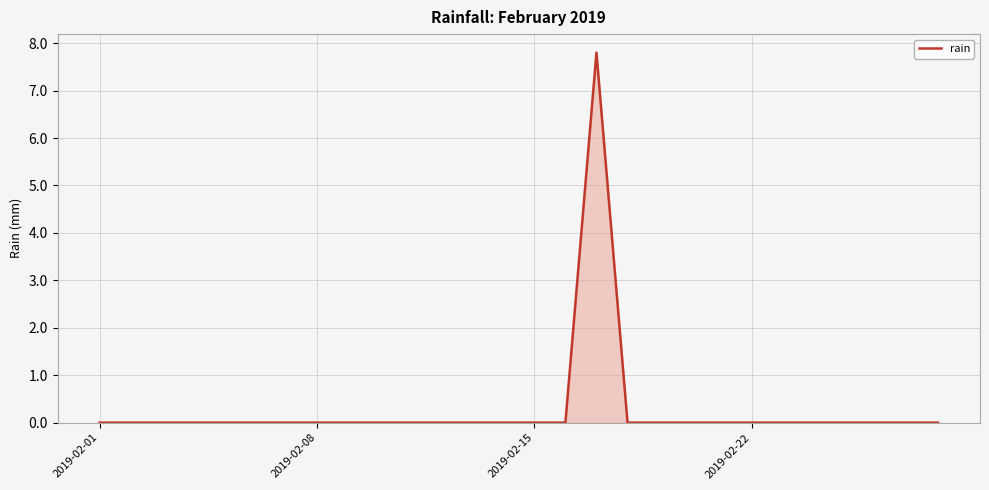

What is the difference between the maximum and minimum values?

7.8